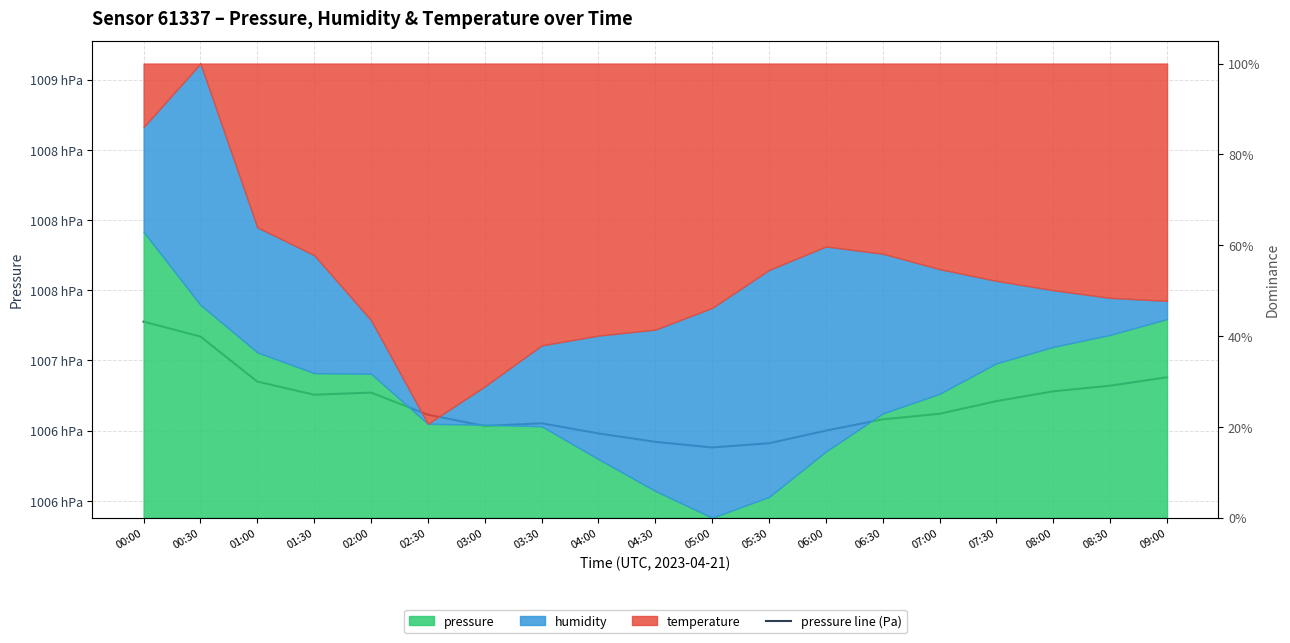

How many lines are shown in the chart?

1